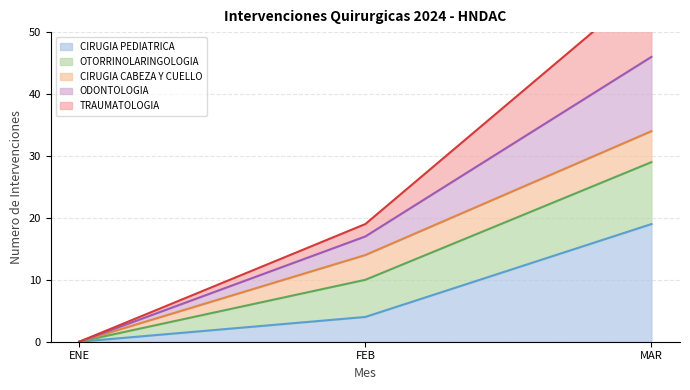

List the labels in order of CIRUGIA PEDIATRICA value, smallest first.

ENE, FEB, MAR